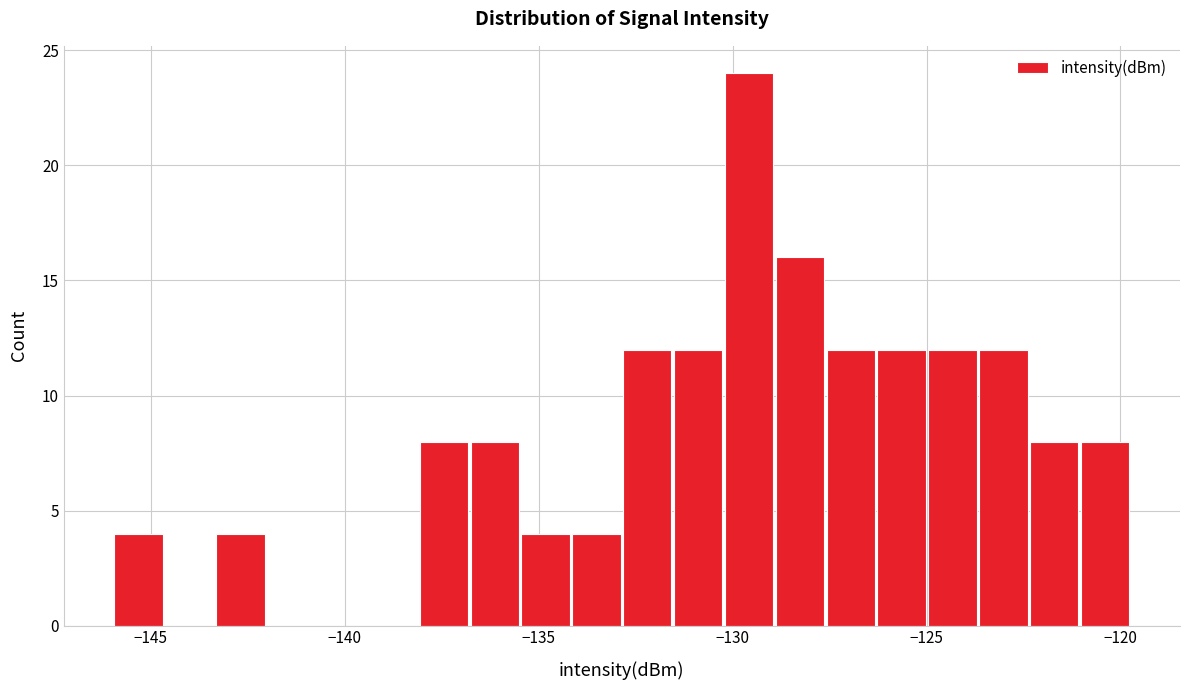

Read against the x-axis, roughly where is the centre of the tallest bar?

-129.5